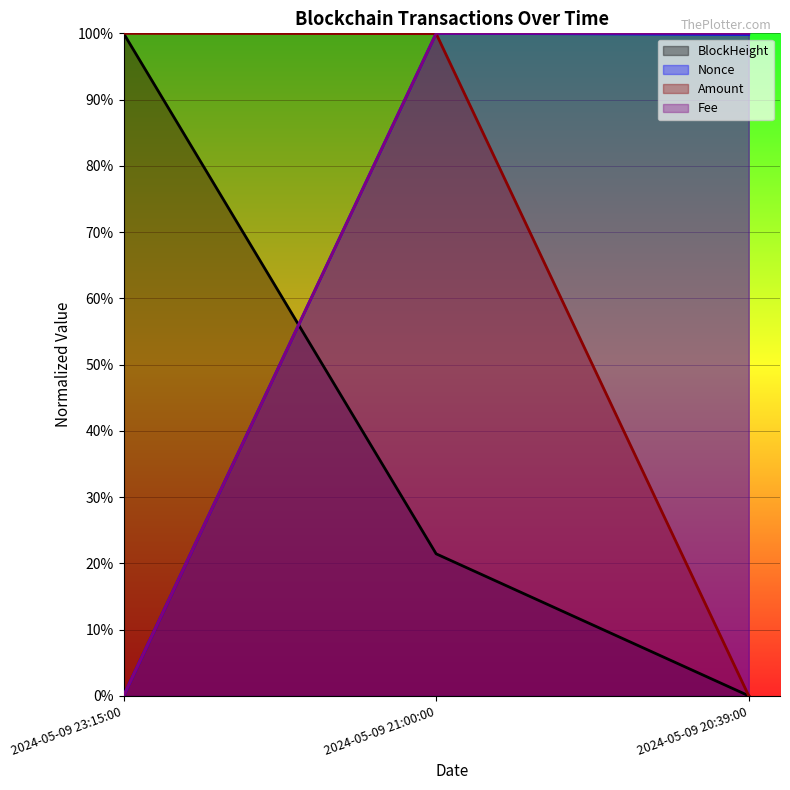

What is the difference between the Fee values at 2024-05-09 20:39:00 and 2024-05-09 23:15:00?

1.0